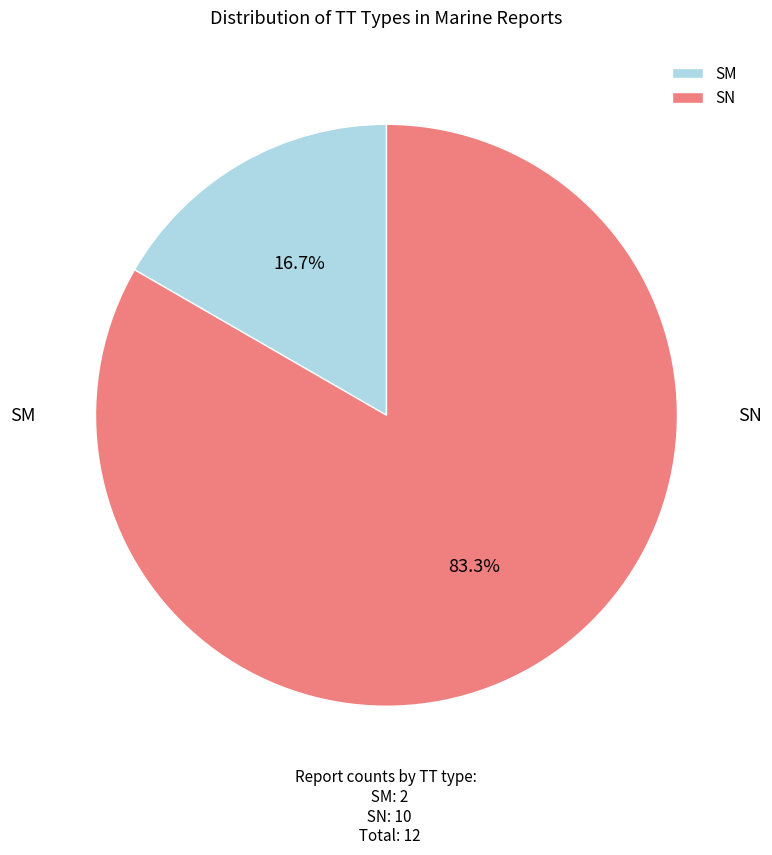

True or false: SN accounts for 83% of the total.

True